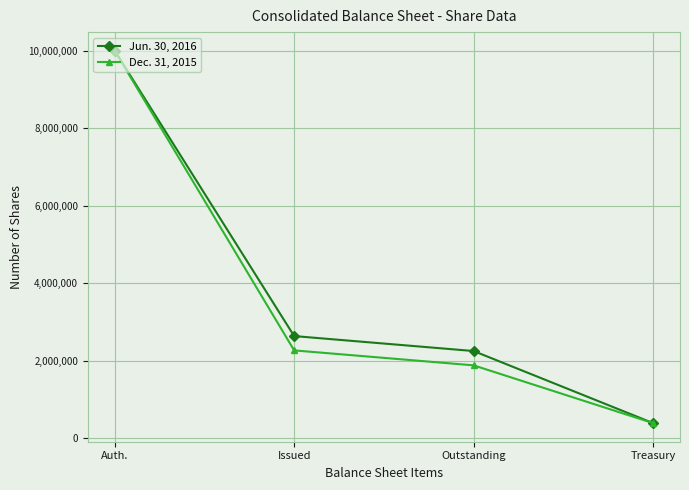

At which label is Jun. 30, 2016 closest to 5193082?

Issued